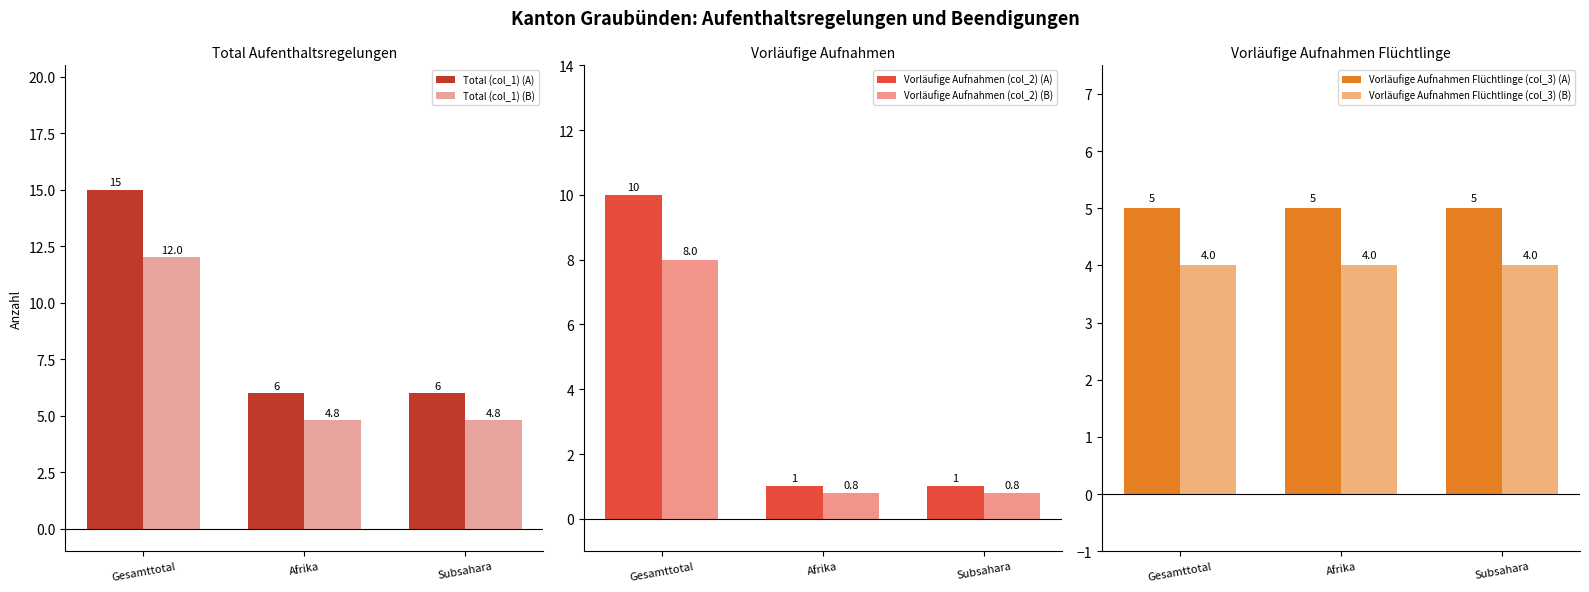

What are all the series names shown in the legend?

Total (col_1) (A), Total (col_1) (B), Vorläufige Aufnahmen (col_2) (A), Vorläufige Aufnahmen (col_2) (B), Vorläufige Aufnahmen Flüchtlinge (col_3) (A), Vorläufige Aufnahmen Flüchtlinge (col_3) (B)